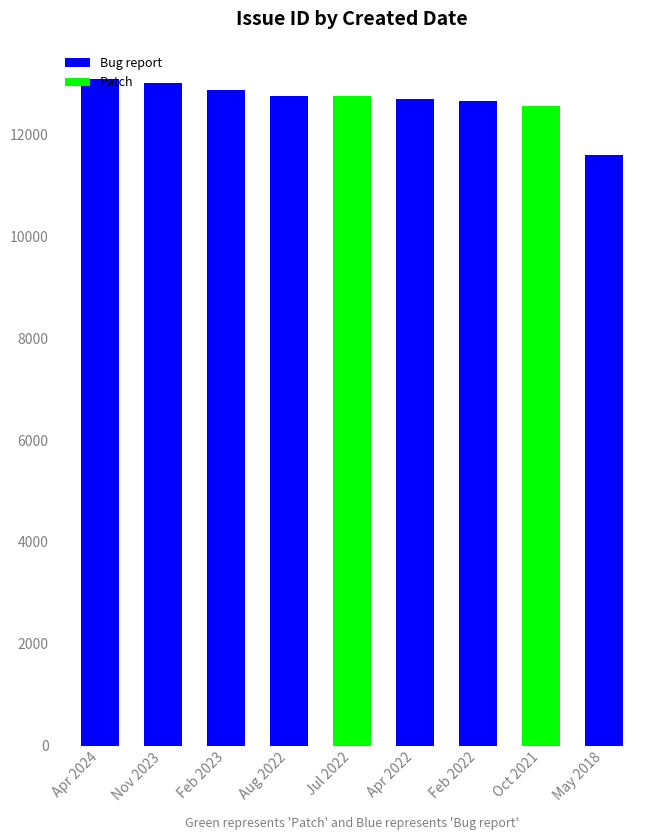

Rank the series at Jul 2022 from lowest to highest value.

Bug report, Patch